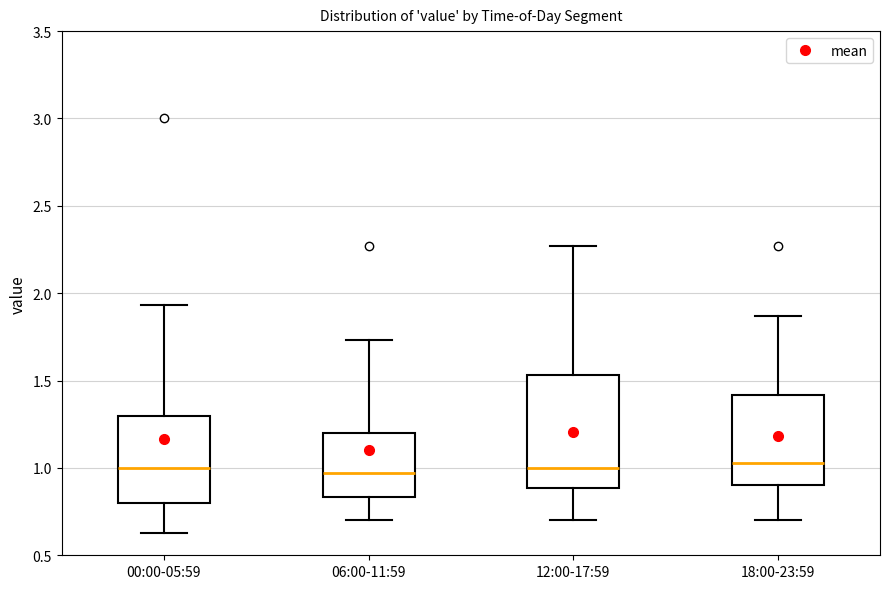

Which box is the tallest, from its lower edge to its upper edge?

12:00-17:59